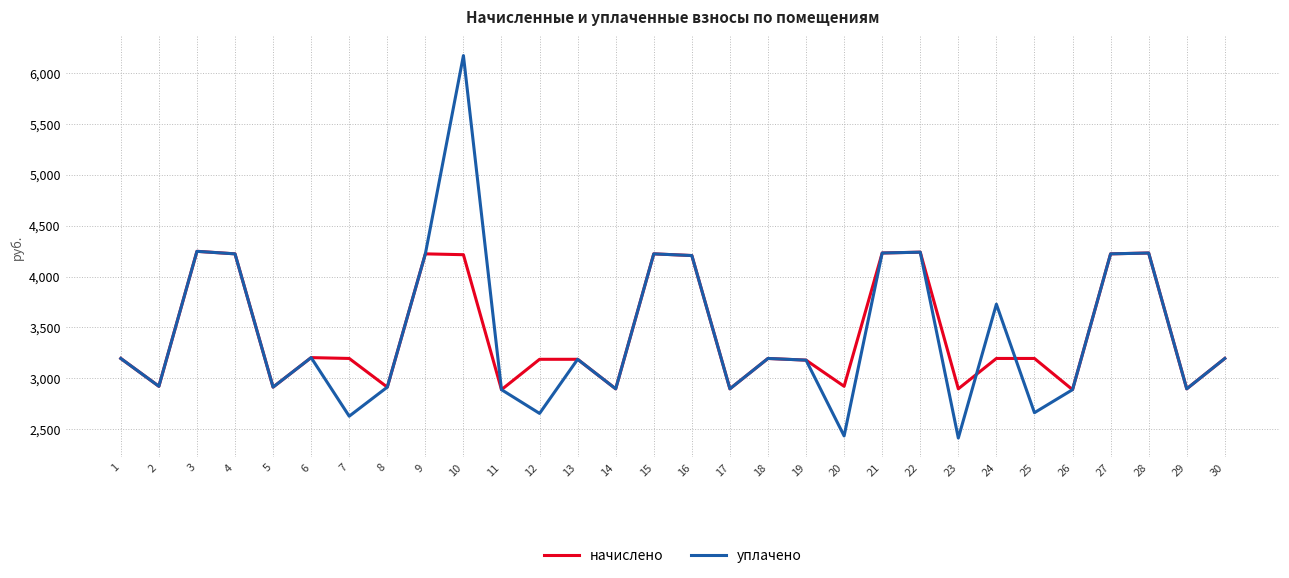

What is the sum of all начислено values?

103243.4